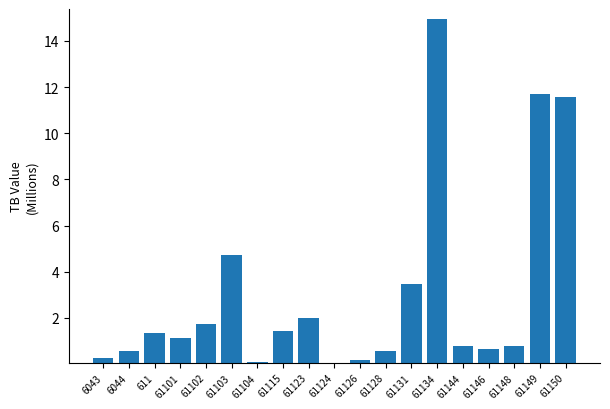

Is it true that the value at 61148 is 0.3?

False